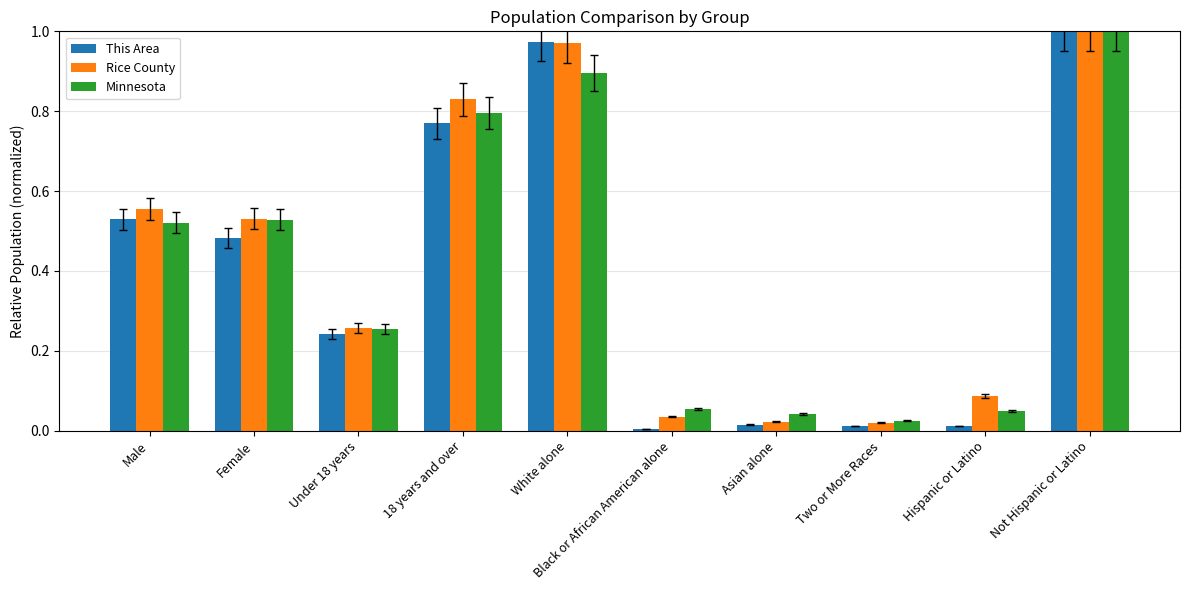

What is the sum of the This Area values at Female and 18 years and over?

1.3